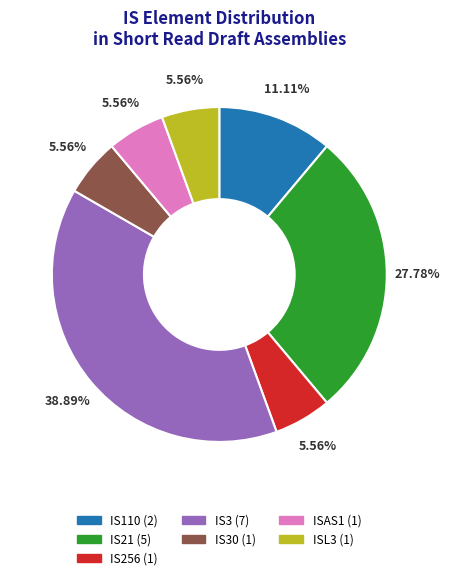

What is the ratio of the value at IS256 (1) to the value at IS110 (2)?

0.5